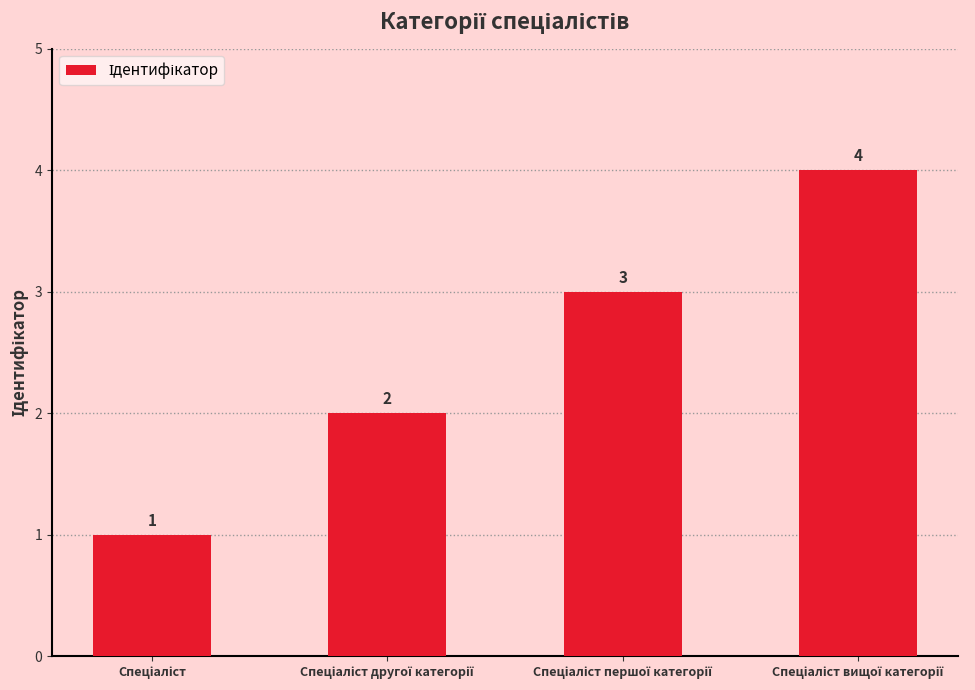

How many distinct data groups are displayed?

1